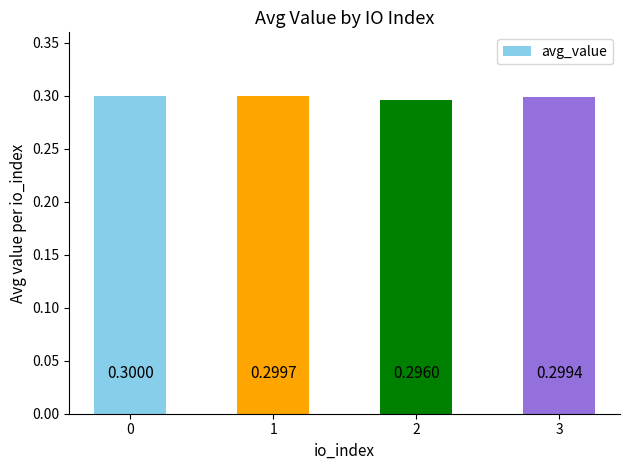

What is the value of the 4th bar from the left?

0.3